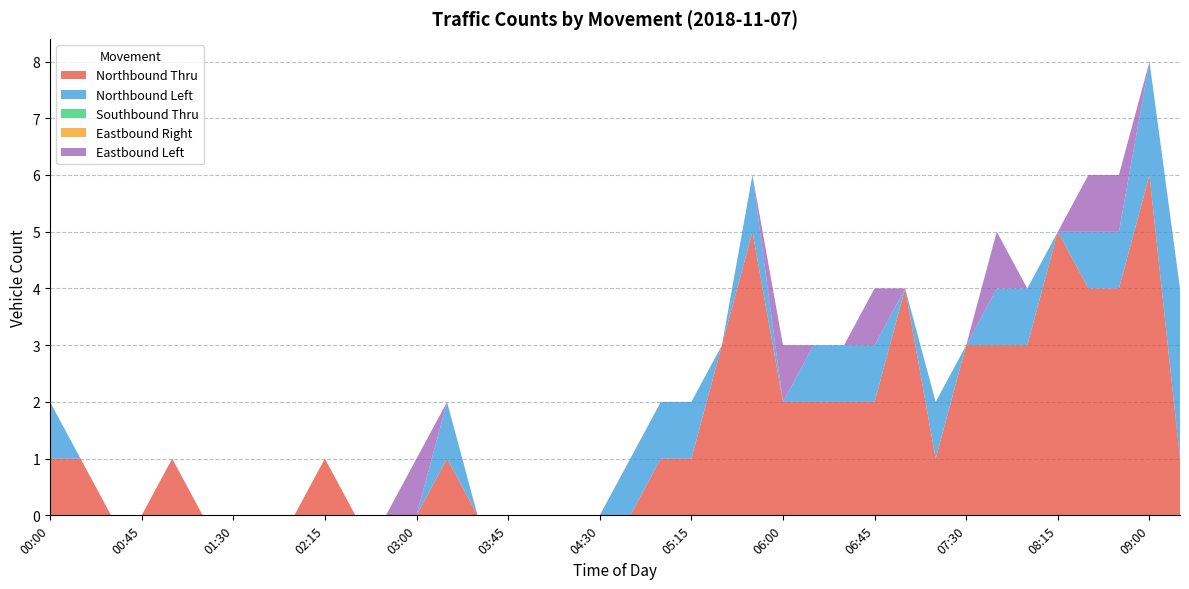

Reading left to right, extract all data points from this chart.

Northbound Thru: 00:00=1	00:15=1	00:30=0	00:45=0	01:00=1	01:15=0	01:30=0	01:45=0	02:00=0	02:15=1	02:30=0	02:45=0	03:00=0	03:15=1	03:30=0	03:45=0	04:00=0	04:15=0	04:30=0	04:45=0	05:00=1	05:15=1	05:30=3	05:45=5	06:00=2	06:15=2	06:30=2	06:45=2	07:00=4	07:15=1	07:30=3	07:45=3	08:00=3	08:15=5	08:30=4	08:45=4	09:00=6	09:15=1
Northbound Left: 00:00=1	00:15=0	00:30=0	00:45=0	01:00=0	01:15=0	01:30=0	01:45=0	02:00=0	02:15=0	02:30=0	02:45=0	03:00=0	03:15=1	03:30=0	03:45=0	04:00=0	04:15=0	04:30=0	04:45=1	05:00=1	05:15=1	05:30=0	05:45=1	06:00=0	06:15=1	06:30=1	06:45=1	07:00=0	07:15=1	07:30=0	07:45=1	08:00=1	08:15=0	08:30=1	08:45=1	09:00=2	09:15=3
Southbound Thru: 00:00=0	00:15=0	00:30=0	00:45=0	01:00=0	01:15=0	01:30=0	01:45=0	02:00=0	02:15=0	02:30=0	02:45=0	03:00=0	03:15=0	03:30=0	03:45=0	04:00=0	04:15=0	04:30=0	04:45=0	05:00=0	05:15=0	05:30=0	05:45=0	06:00=0	06:15=0	06:30=0	06:45=0	07:00=0	07:15=0	07:30=0	07:45=0	08:00=0	08:15=0	08:30=0	08:45=0	09:00=0	09:15=0
Eastbound Right: 00:00=0	00:15=0	00:30=0	00:45=0	01:00=0	01:15=0	01:30=0	01:45=0	02:00=0	02:15=0	02:30=0	02:45=0	03:00=0	03:15=0	03:30=0	03:45=0	04:00=0	04:15=0	04:30=0	04:45=0	05:00=0	05:15=0	05:30=0	05:45=0	06:00=0	06:15=0	06:30=0	06:45=0	07:00=0	07:15=0	07:30=0	07:45=0	08:00=0	08:15=0	08:30=0	08:45=0	09:00=0	09:15=0
Eastbound Left: 00:00=0	00:15=0	00:30=0	00:45=0	01:00=0	01:15=0	01:30=0	01:45=0	02:00=0	02:15=0	02:30=0	02:45=0	03:00=1	03:15=0	03:30=0	03:45=0	04:00=0	04:15=0	04:30=0	04:45=0	05:00=0	05:15=0	05:30=0	05:45=0	06:00=1	06:15=0	06:30=0	06:45=1	07:00=0	07:15=0	07:30=0	07:45=1	08:00=0	08:15=0	08:30=1	08:45=1	09:00=0	09:15=0